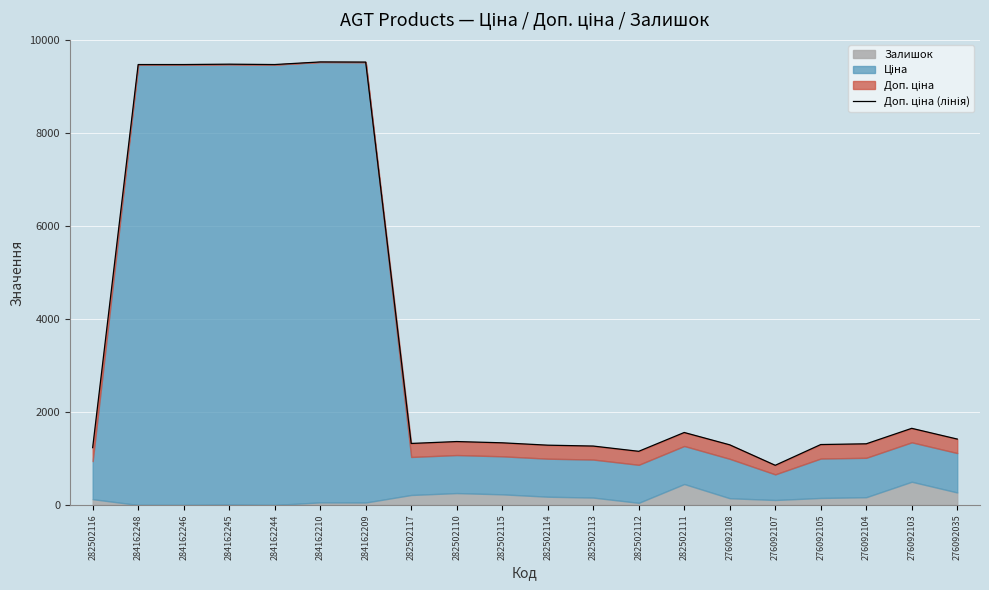

Between 284162245 and 282502115, which is larger?

284162245